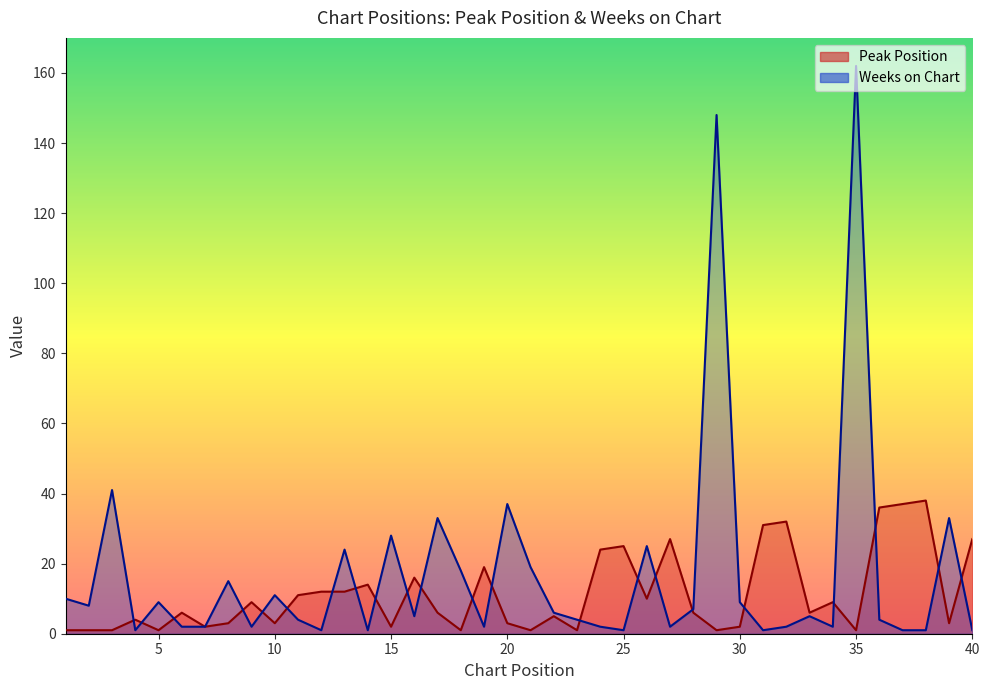

List the series in order of their overall mean, highest first.

Weeks on Chart, Peak Position